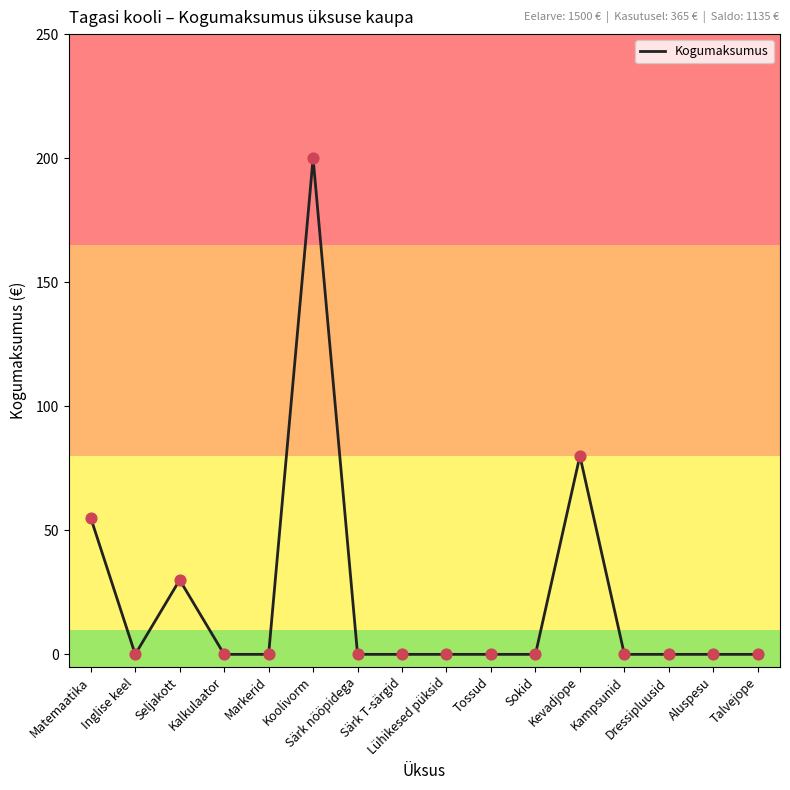

Is this an area chart (filled region under the line)?

No